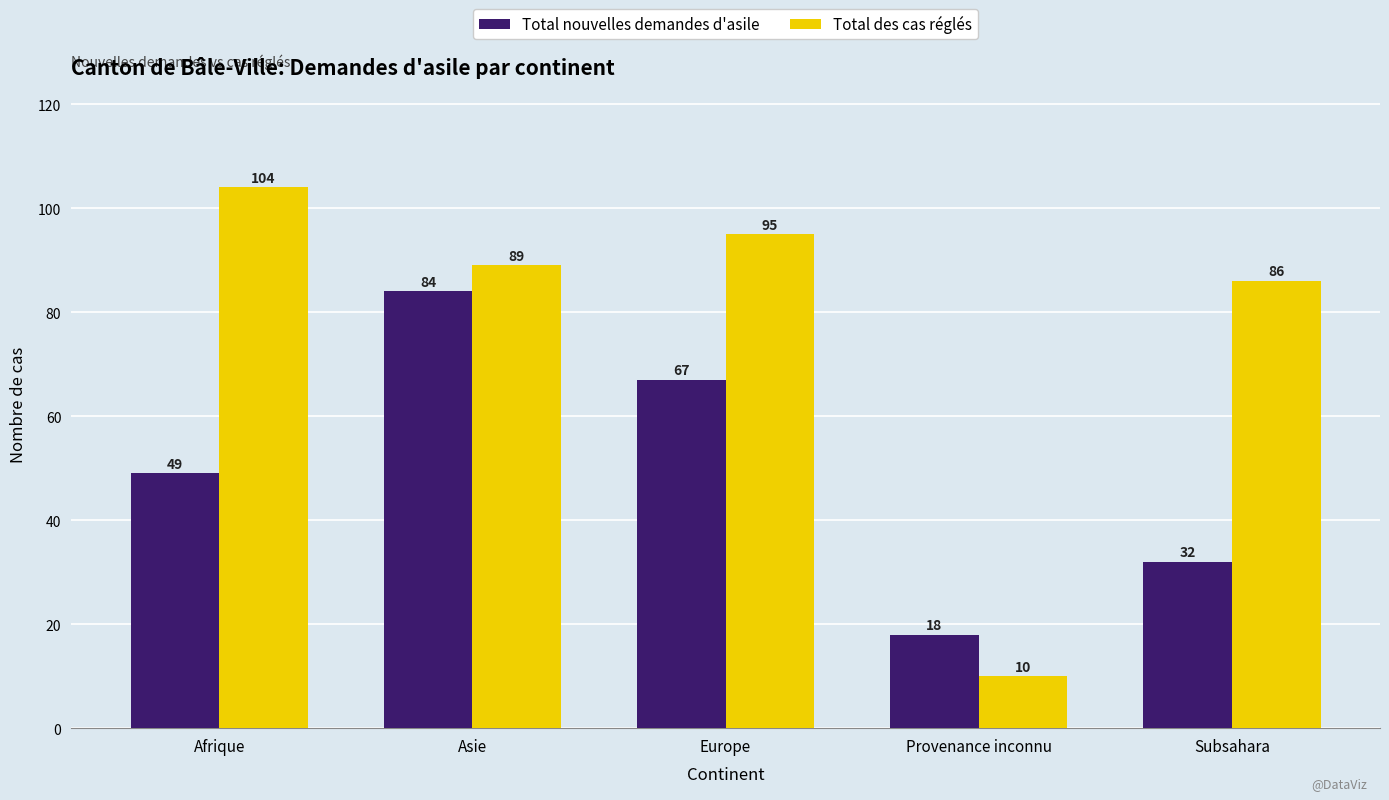

What is the average value of the Total nouvelles demandes d'asile series?

50